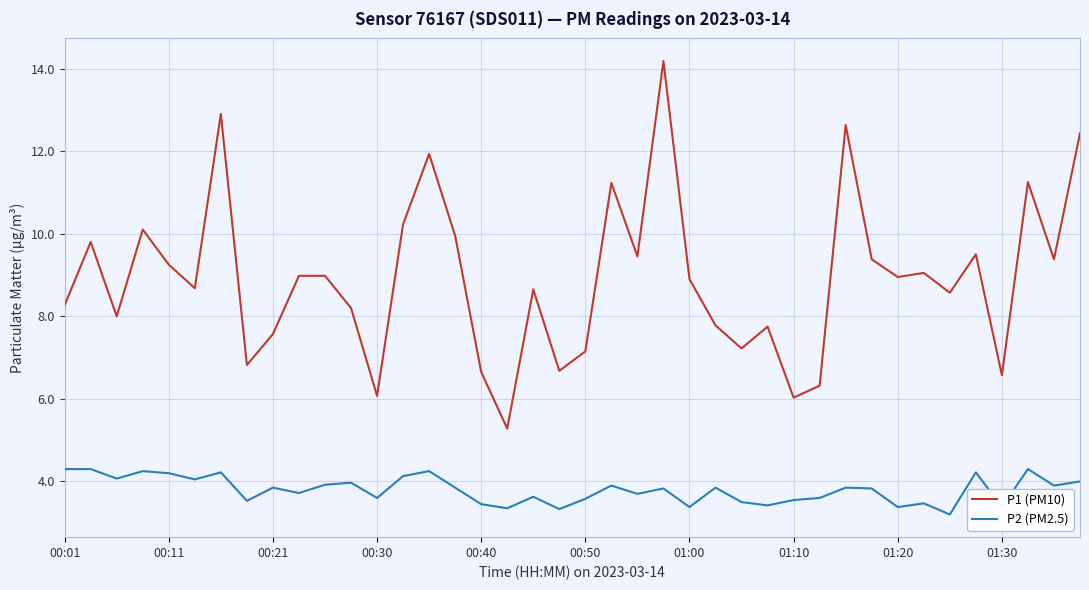

Rank the series by their average value, from lowest to highest.

P2 (PM2.5), P1 (PM10)